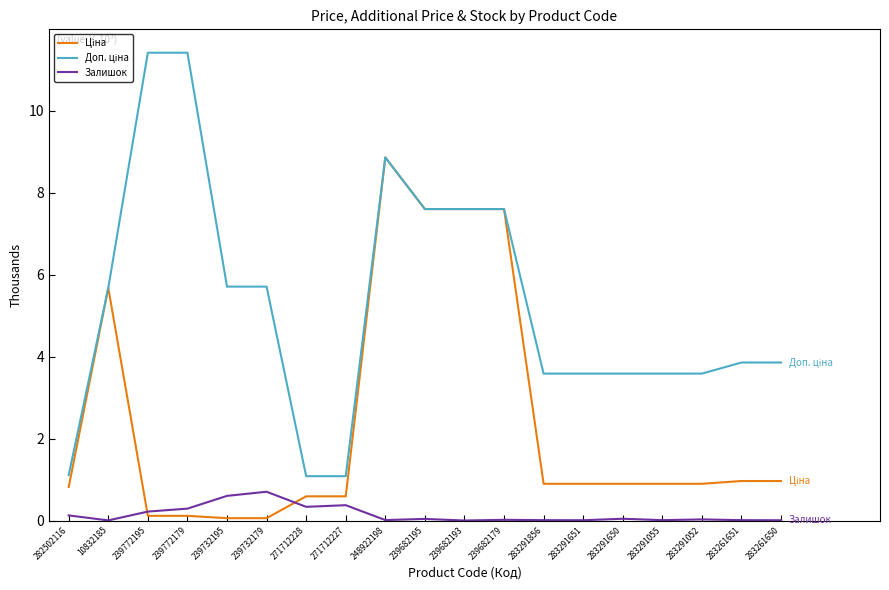

True or false: Залишок has a value of 0.0 at 283261650.

True